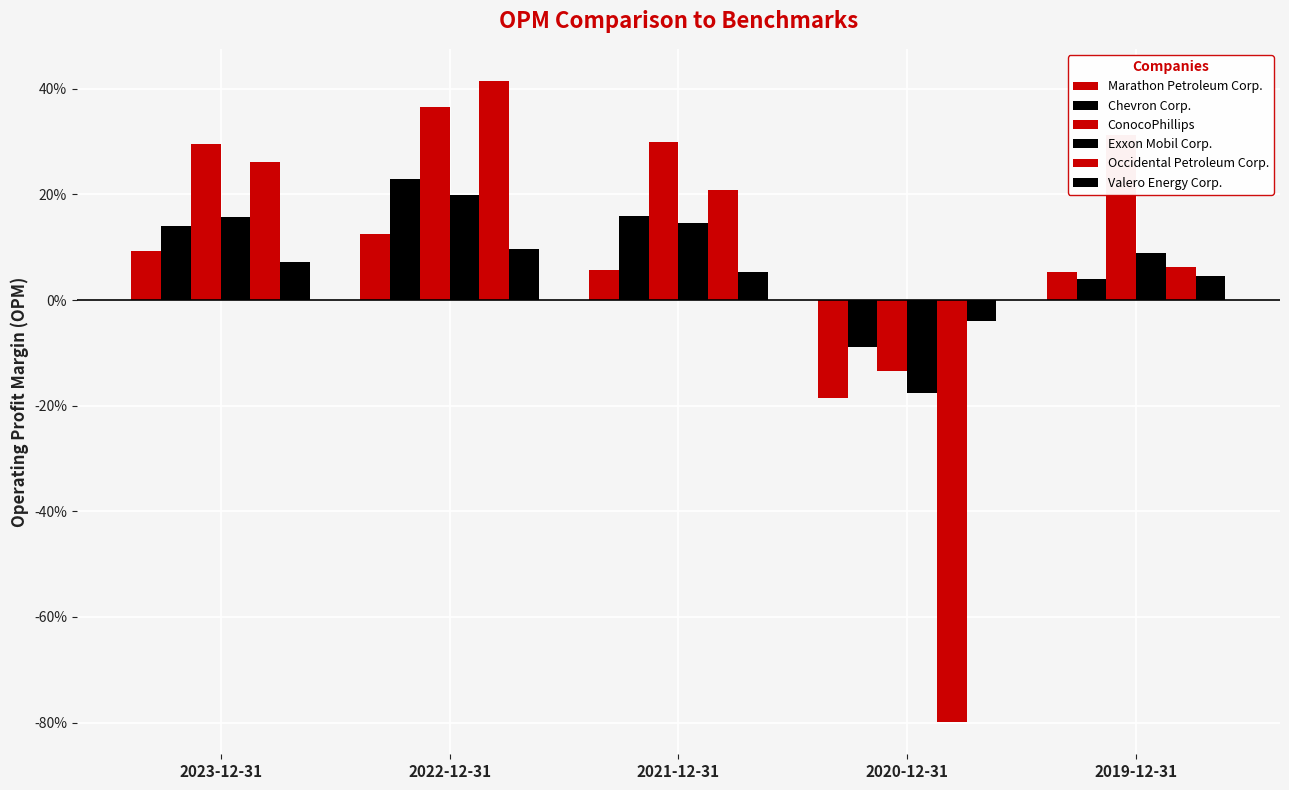

At how many categories does at least one series exceed 0?

4